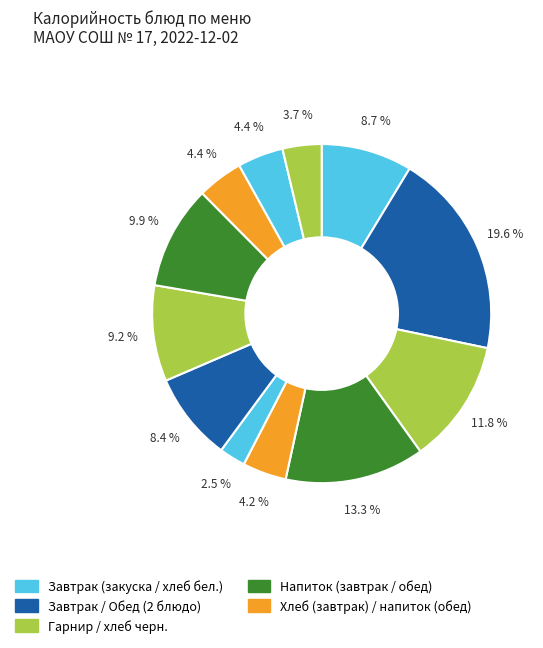

Count the number of slices in the pie.

12